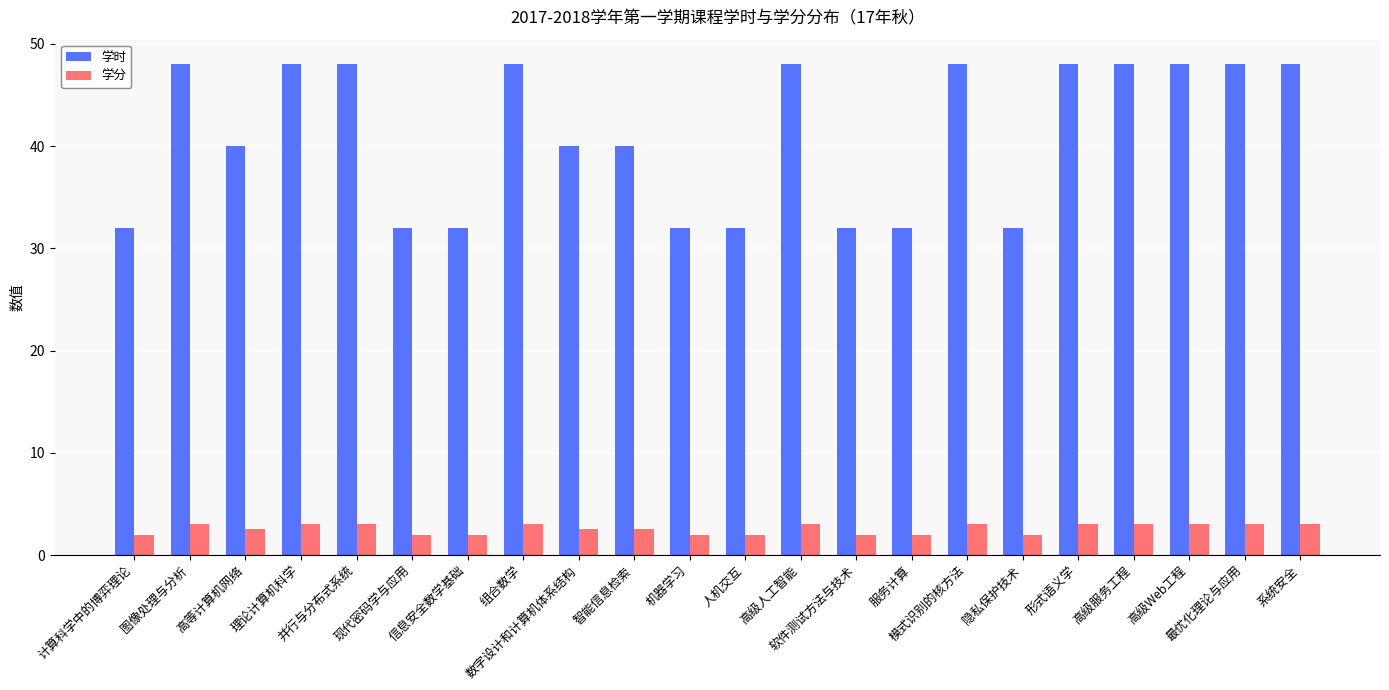

The 学分 series shows 2.5 at 数字设计和计算机体系结构. True or false?

True